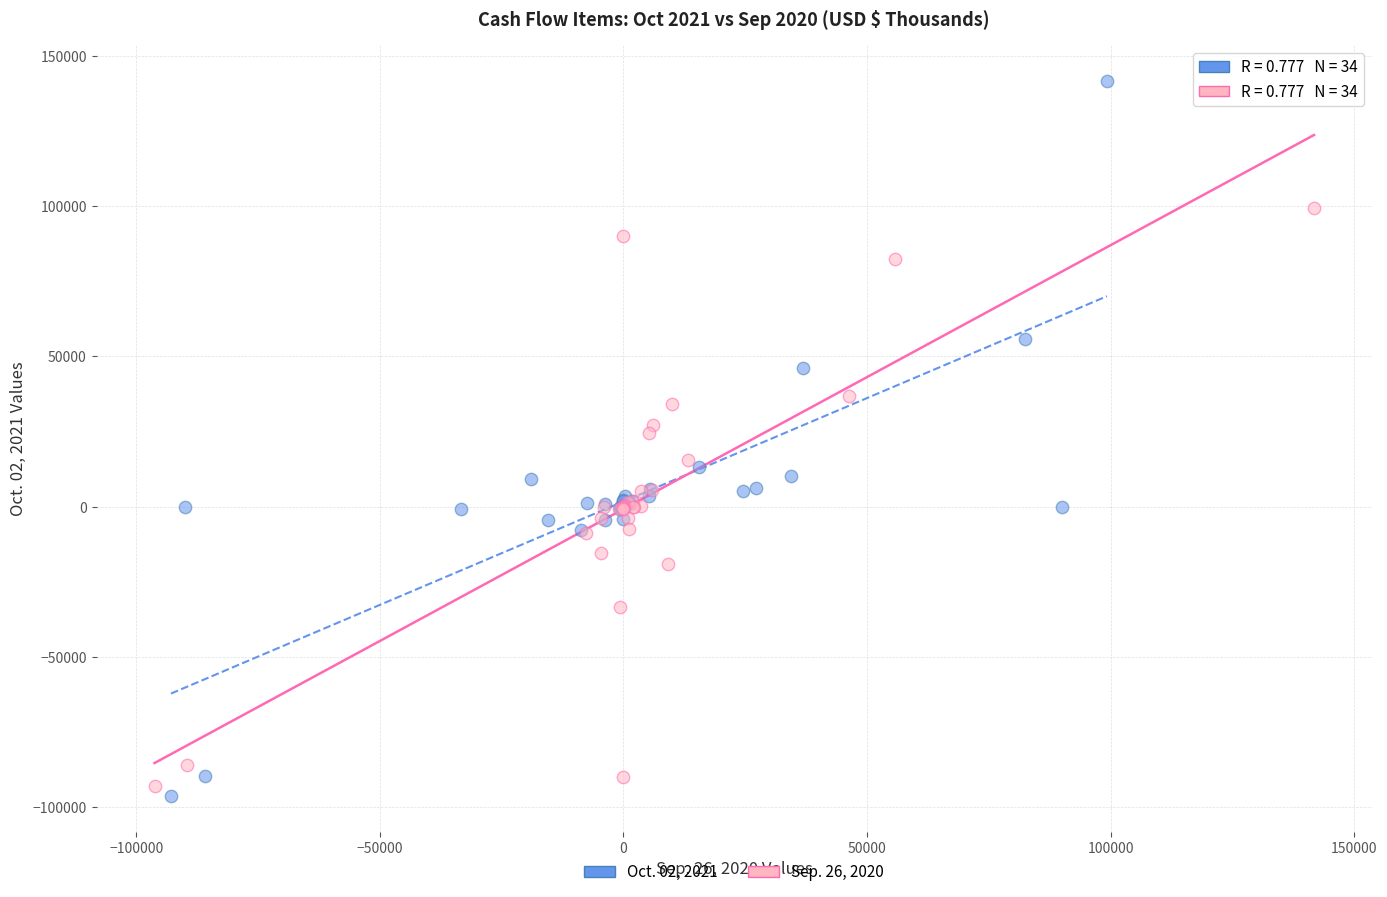

Which series contains the highest Y value?

Oct. 02, 2021